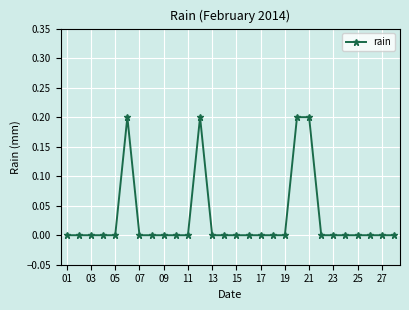

How many values are between 0 and 1?

28